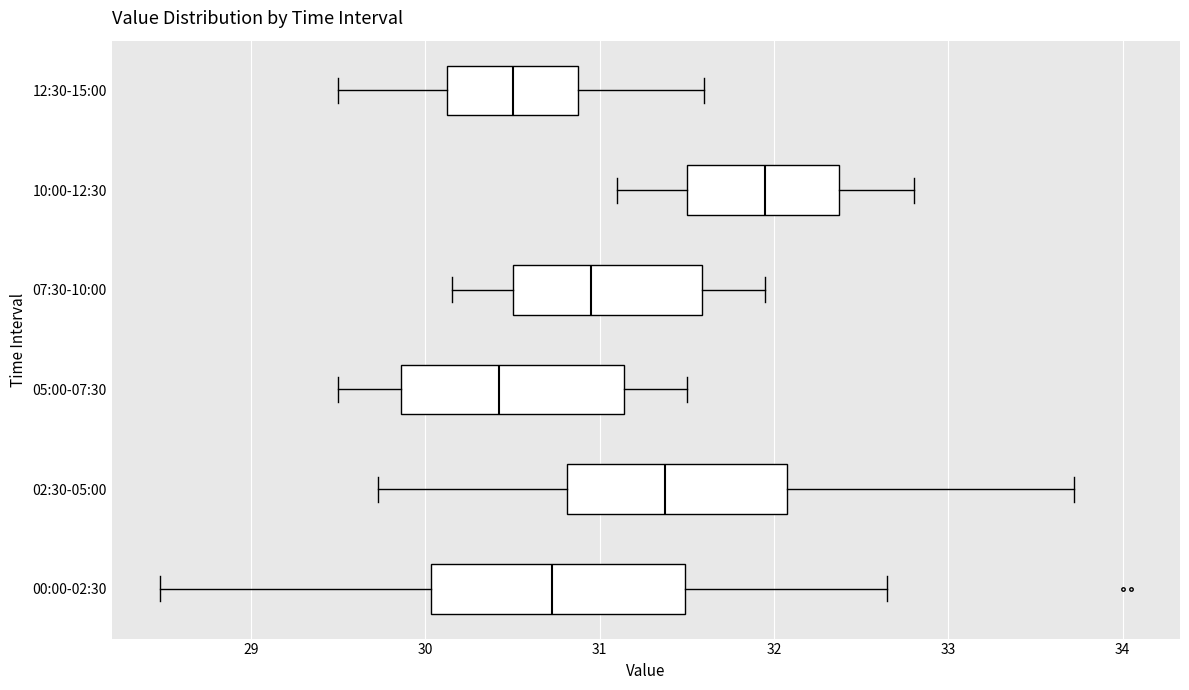

Where does the median line of the box for 12:30-15:00 sit on the x-axis? The values are not printed on the chart, so give them approximately, as read against the axis.

30.5